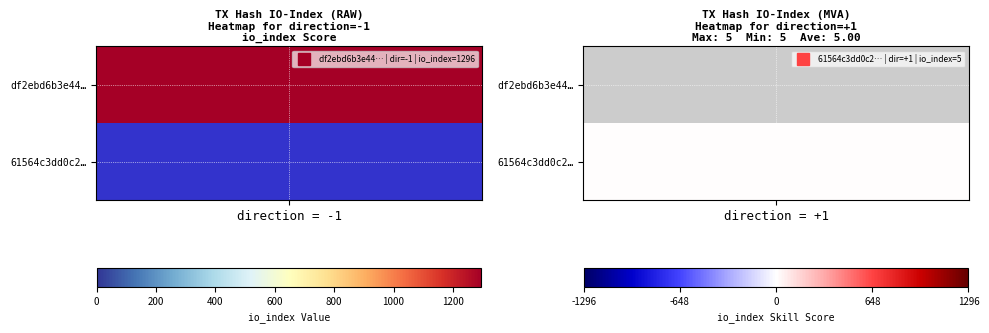

Reading left to right, transcribe all the data shown in this chart.

df2ebd6b3e4465fe91ad62d237dceb4d08d7f87: -1	1296
61564c3dd0c27aaaa594a0a3ddd613d65c95cfe: 1	5